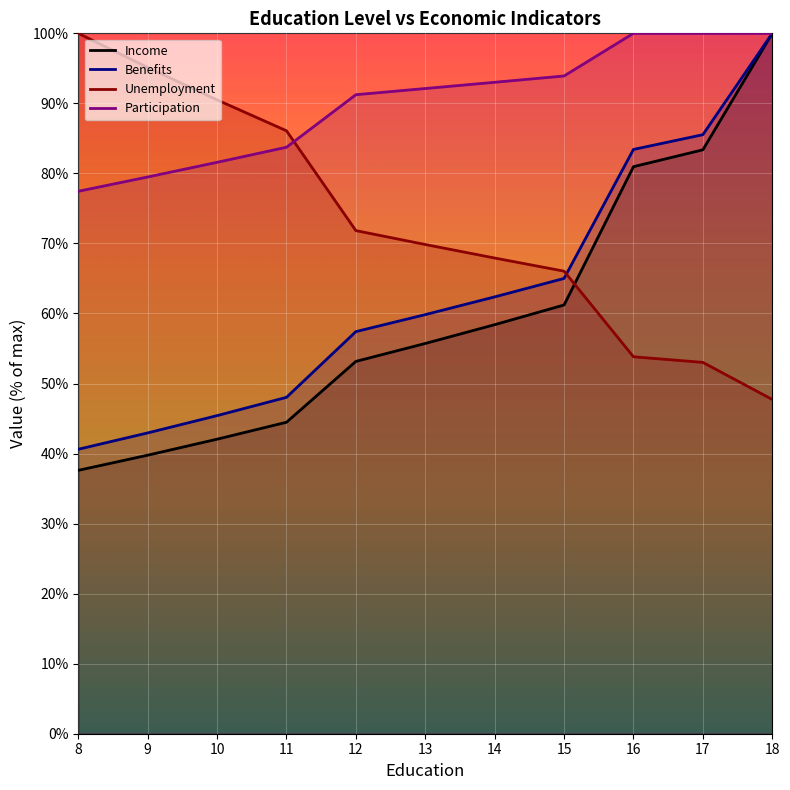

Reading left to right, list all the values displayed in this chart.

Income: 37.6	39.8	42.1	44.5	53.2	55.7	58.4	61.2	81.0	83.4	100.0
Benefits: 40.6	42.9	45.4	48.0	57.4	59.8	62.4	65.0	83.4	85.5	100.0
Unemployment: 100.0	95.1	90.5	86.1	71.8	69.8	67.9	66.0	53.8	53.0	47.7
Participation: 77.4	79.5	81.6	83.7	91.2	92.1	93.0	93.9	100.0	100.0	100.0